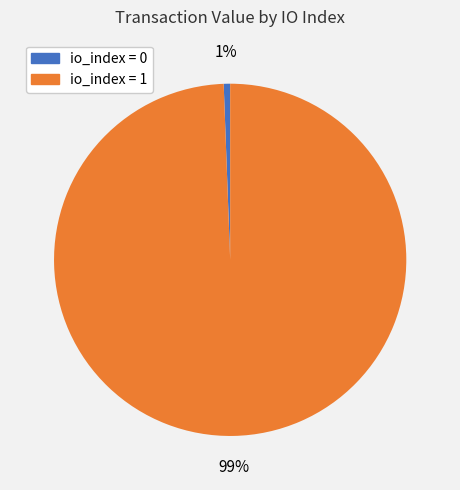

To the nearest percent, what is the average slice percentage?

50%